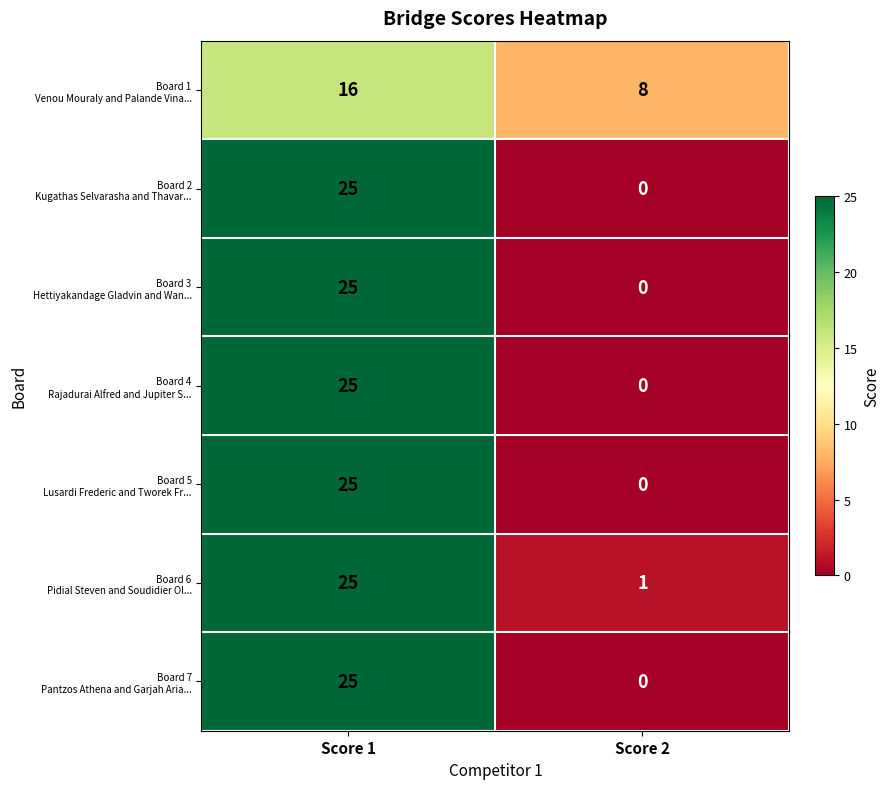

Which category has the lowest value across all series?

Score 2